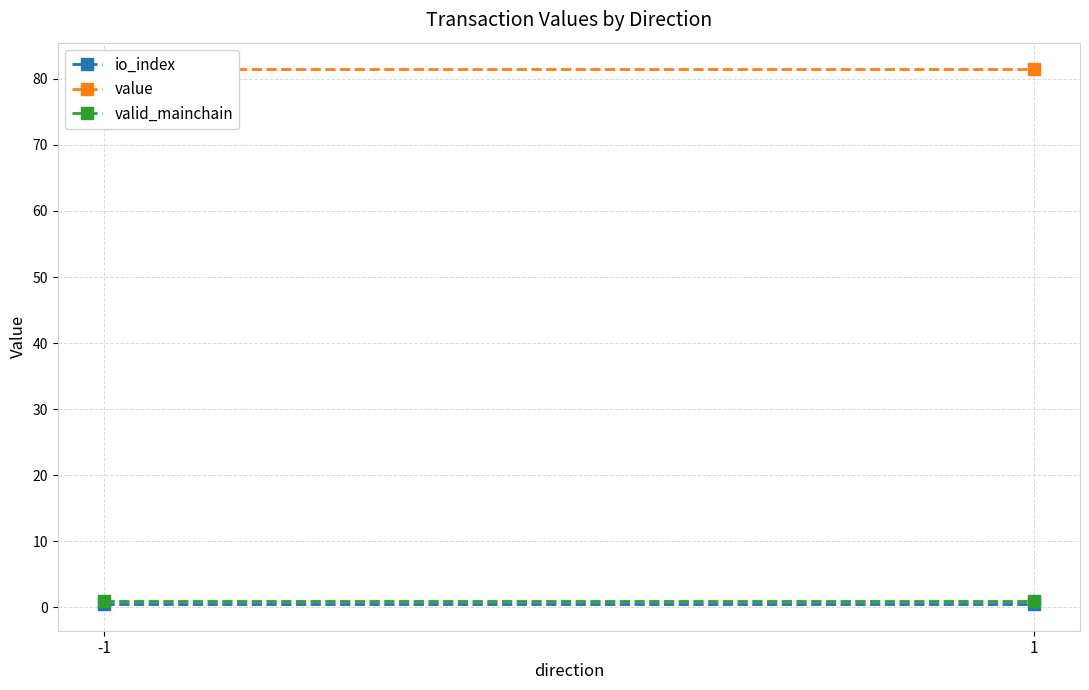

Which has a higher value, -1 or 1?

-1